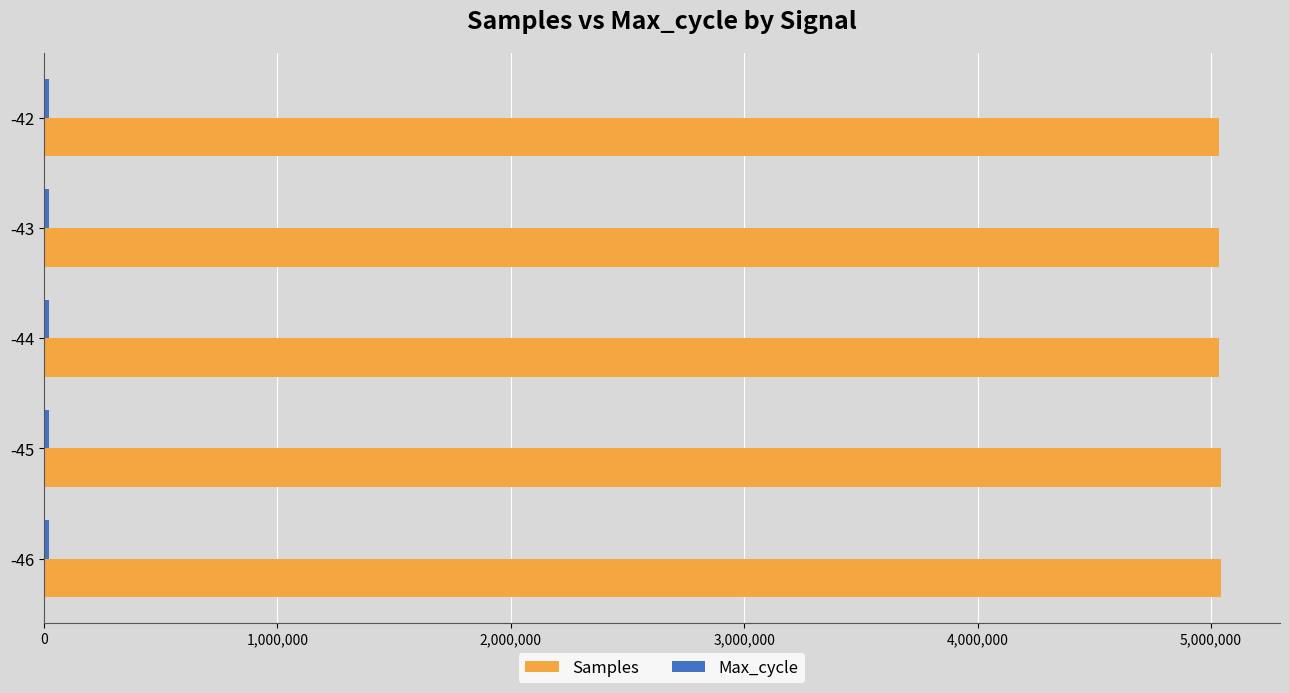

What is the sum of all Samples values?

25185403